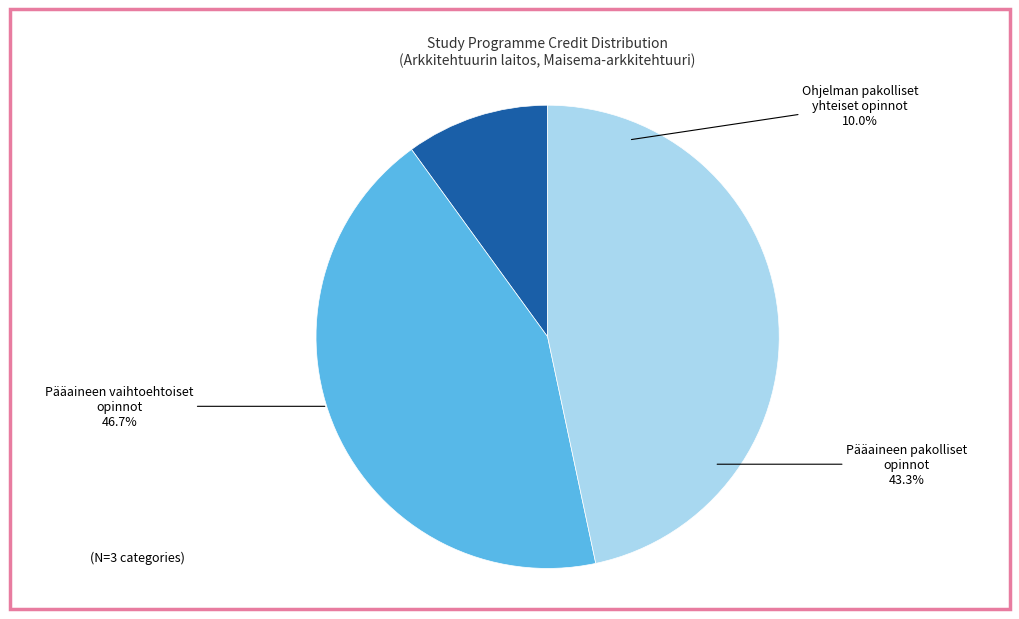

To the nearest percent, what is the difference between the largest and smallest slice percentages?

37%